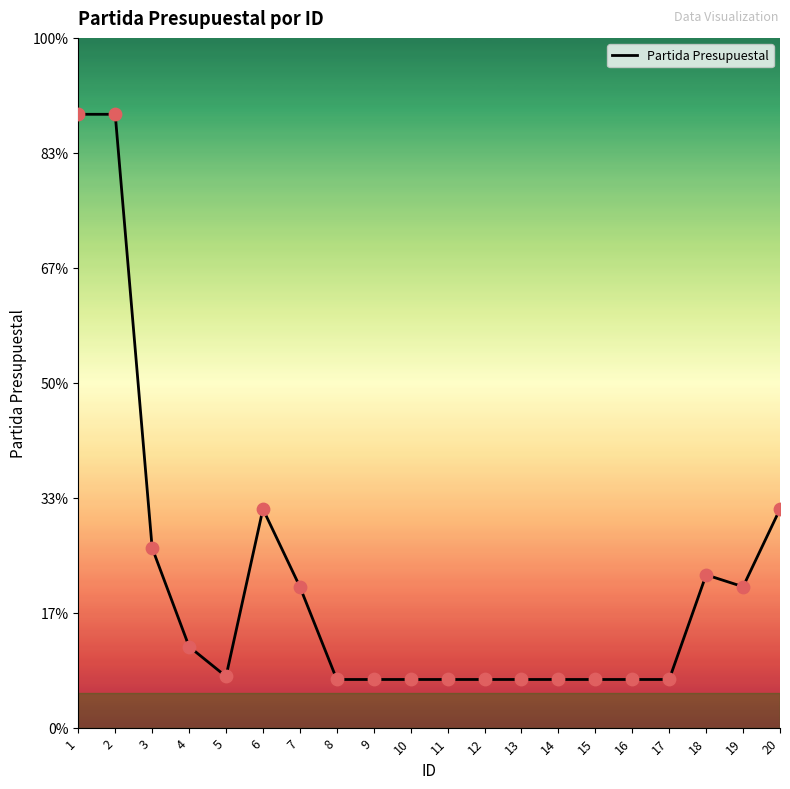

What is the change in value from 14 to 18?

+3500